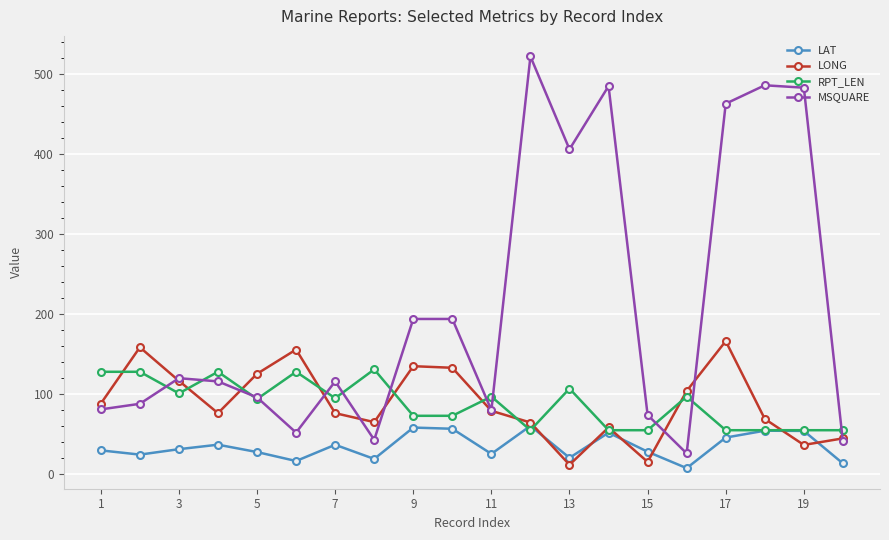

Which series has the widest spread of values?

MSQUARE